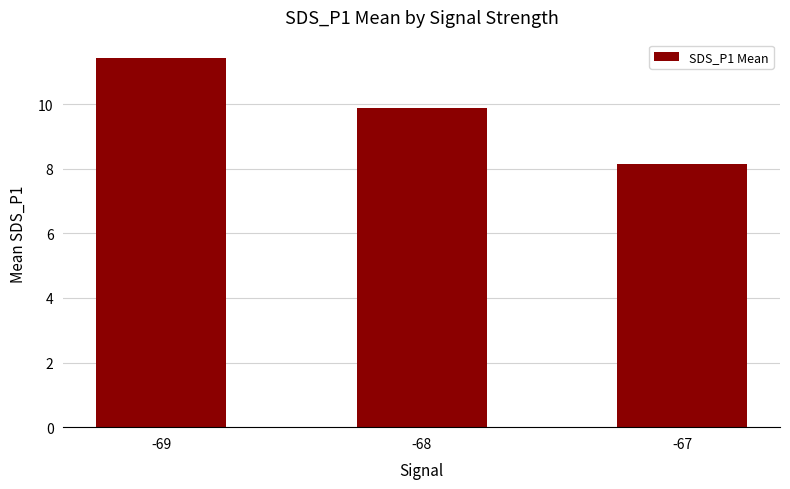

Between -67 and -69, which is larger?

-69